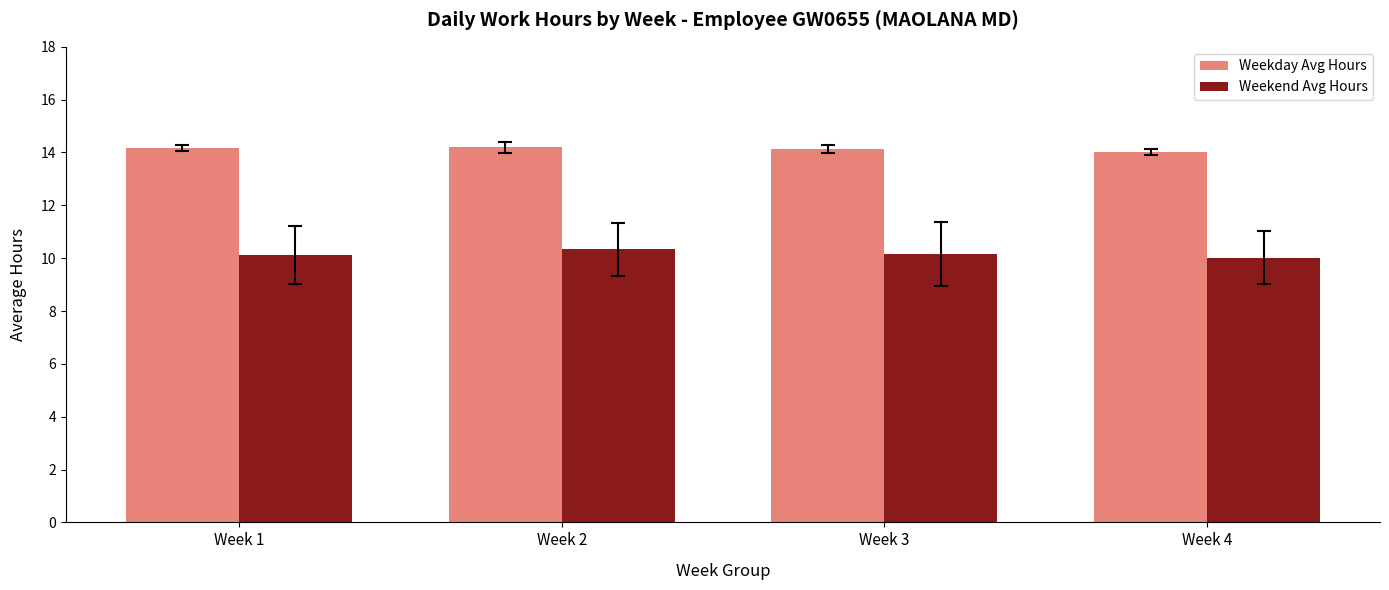

What is the minimum value shown in the chart?

10.0